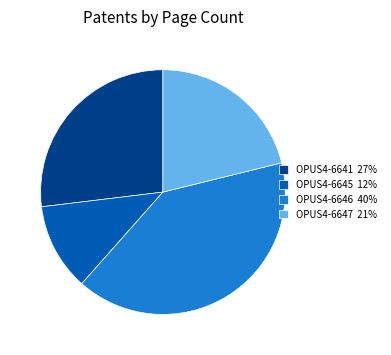

Between OPUS4-6646 and OPUS4-6641, which is larger?

OPUS4-6646